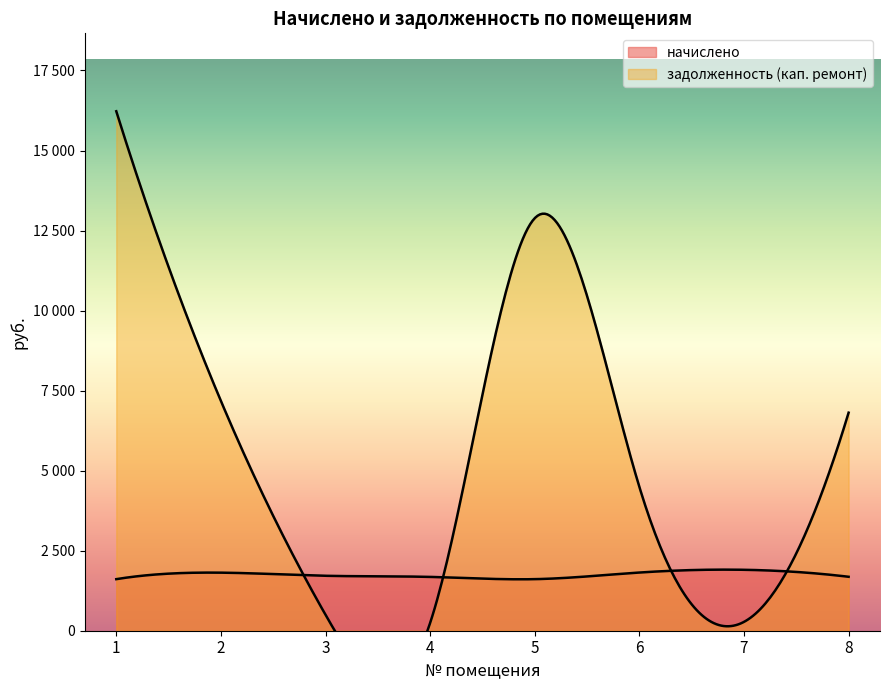

What value does the задолженность (кап. ремонт) series have at 5?

12885.9